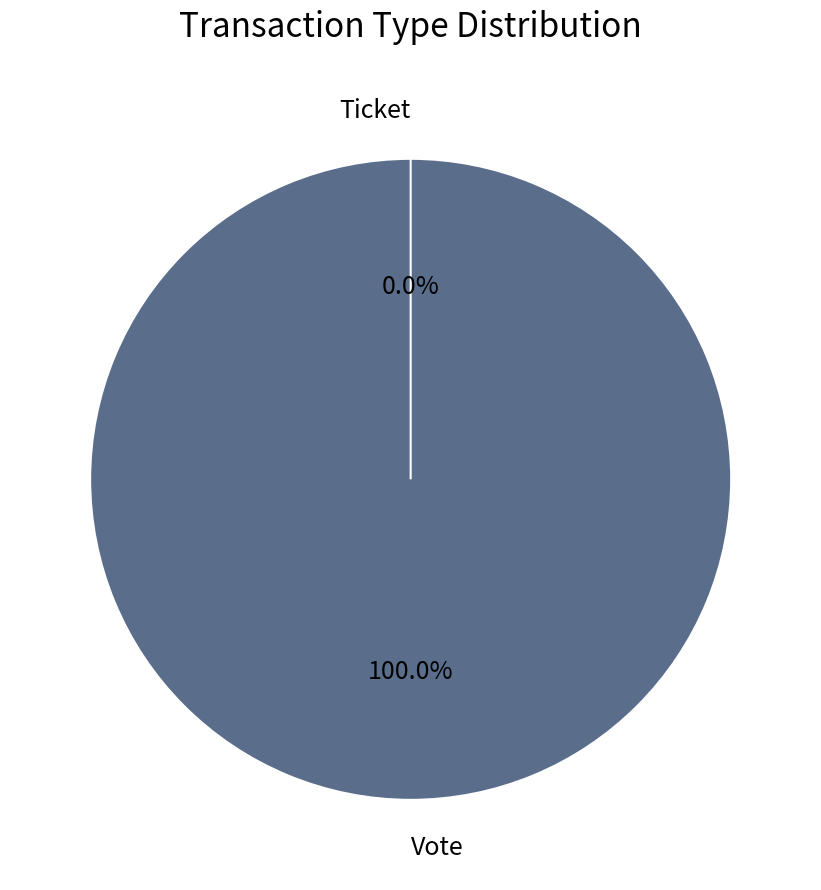

To the nearest percent, what is the difference between the largest and smallest slice percentages?

100%